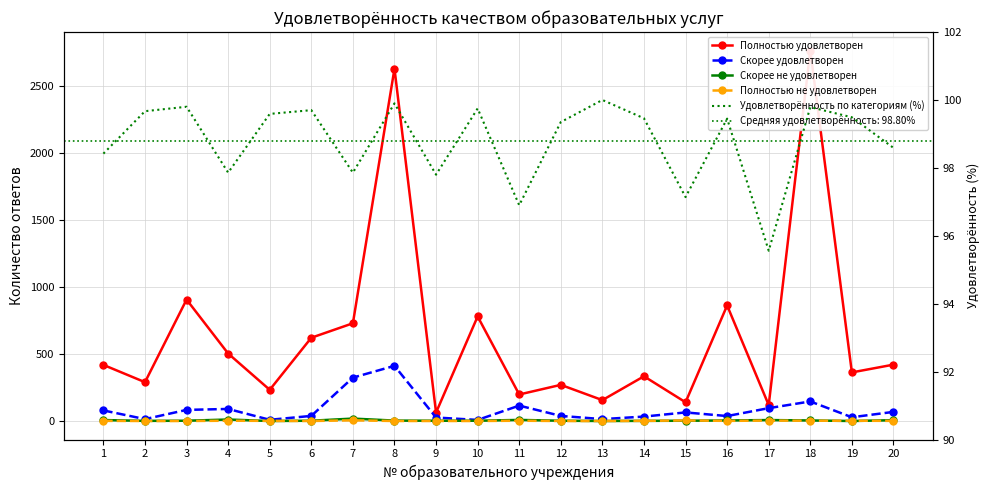

True or false: Полностью не удовлетворен and Полностью удовлетворен cross at least once.

False